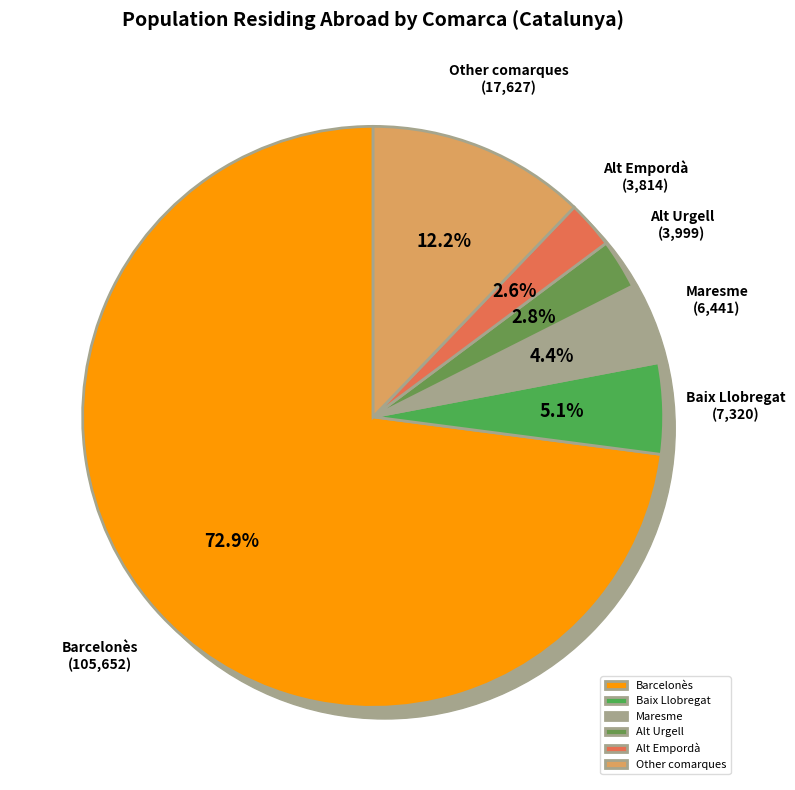

Which category has the biggest portion of the pie?

Barcelonès